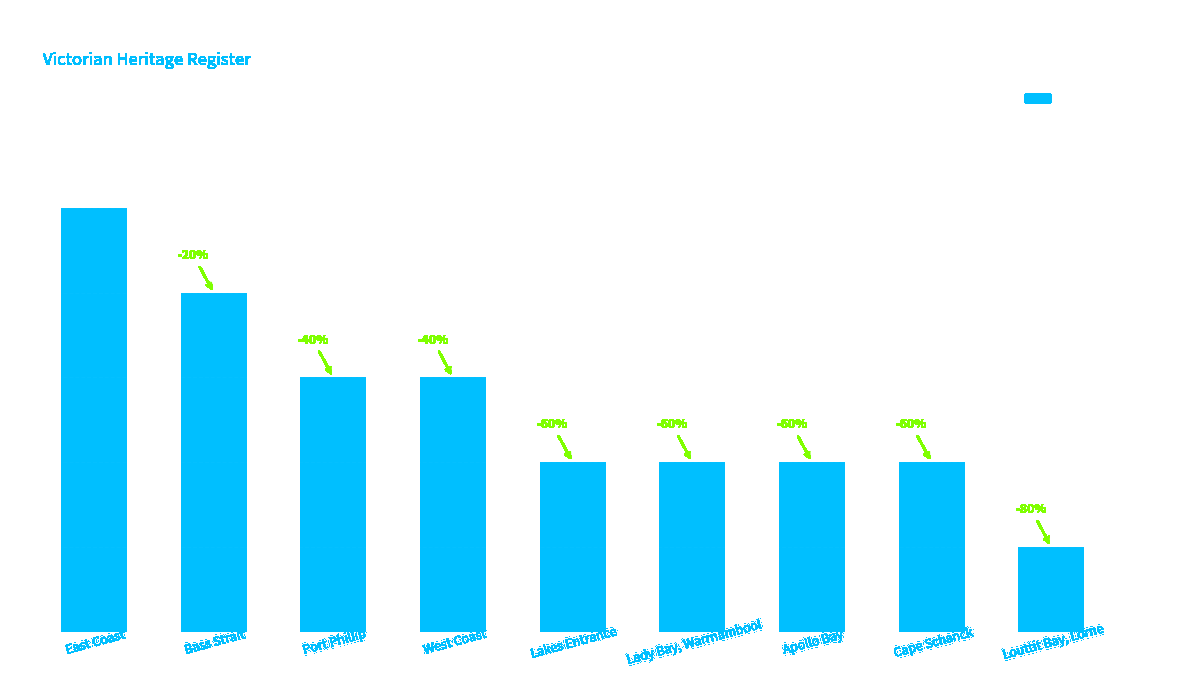

What is the sum of all values?

24